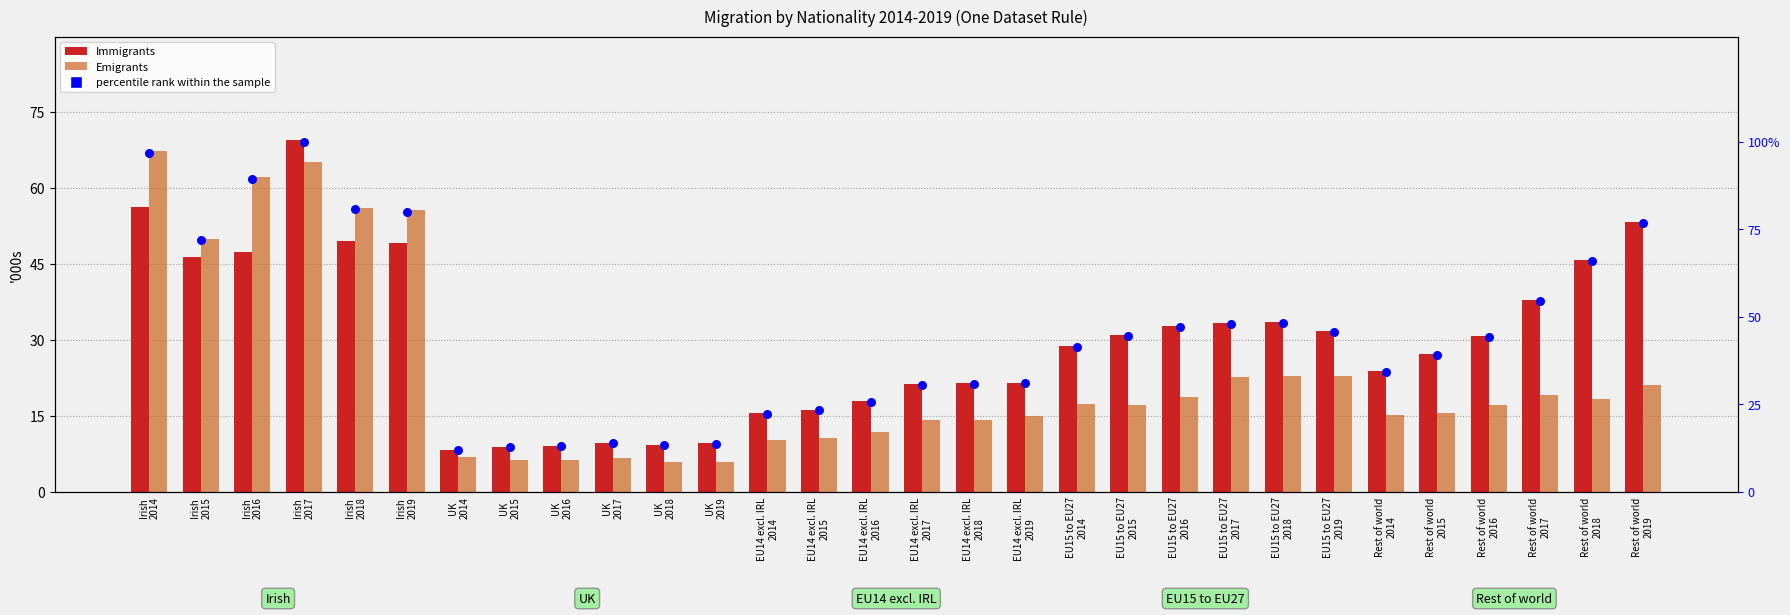

Which series contains the highest Y value?

percentile rank within the sample